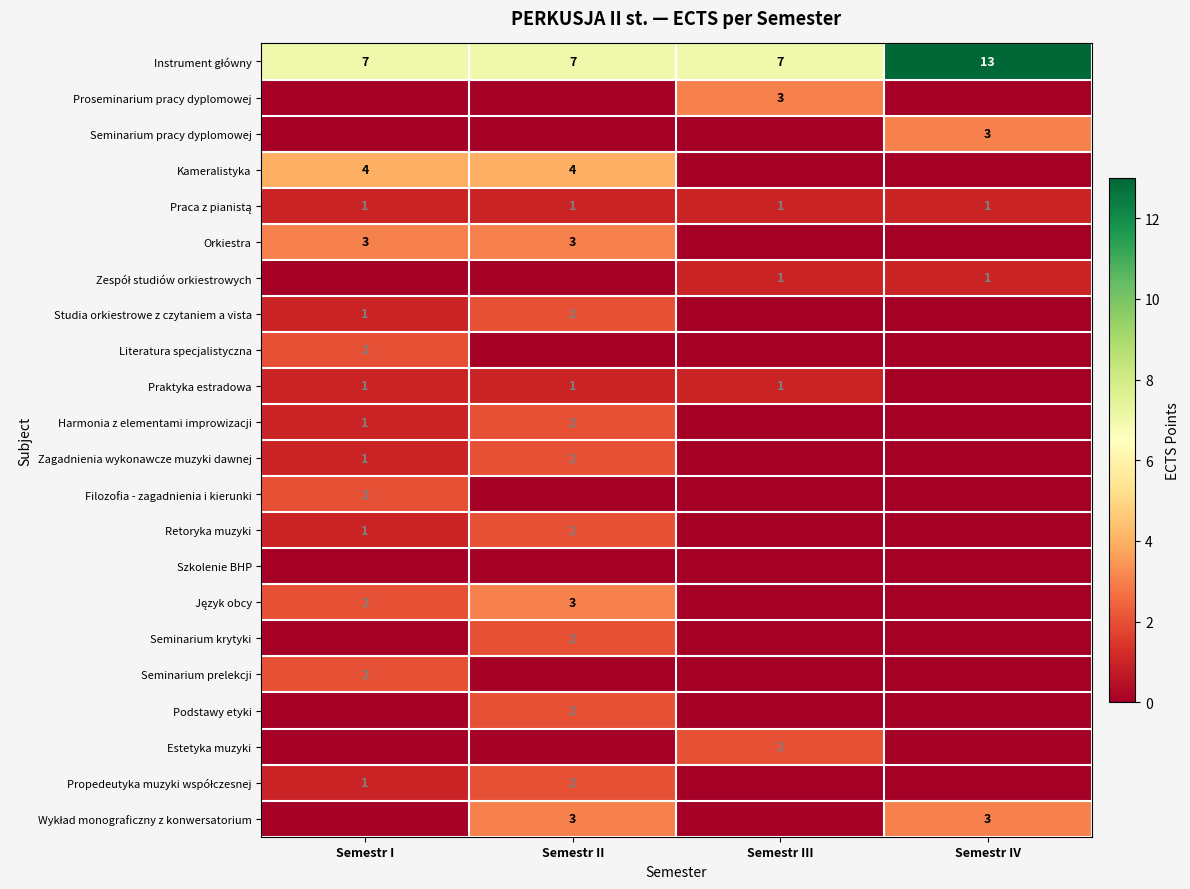

Is it true that Retoryka muzyki equals 3 at Semestr II?

False